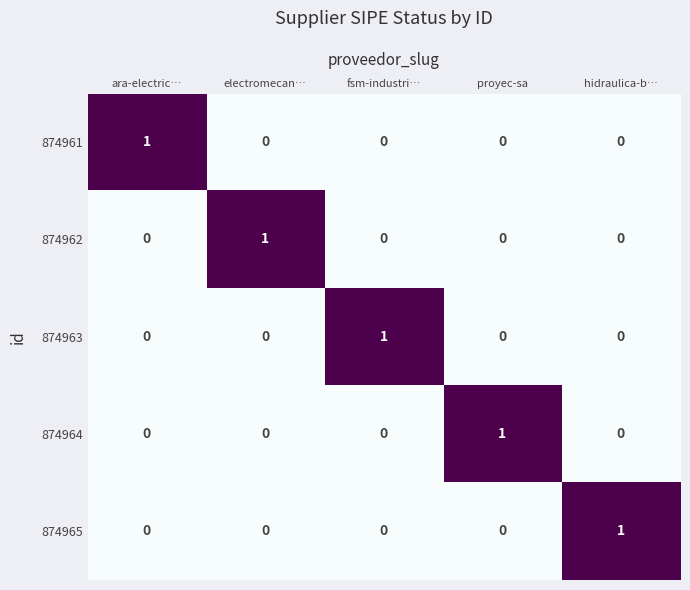

True or false: 874963 has a value of 2 at fsm-industri….

False